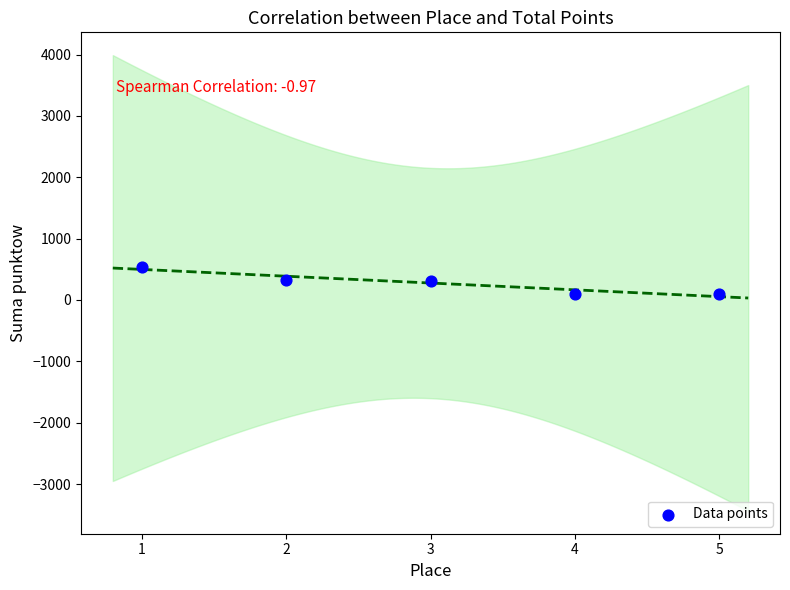

What is the average X value?

3